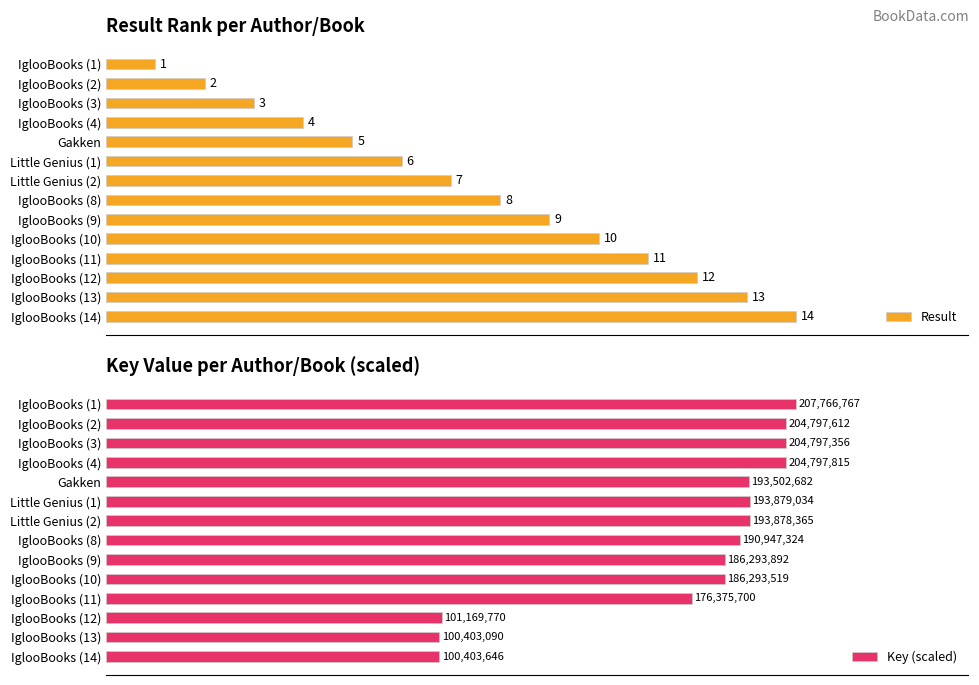

Which category has the highest value in the Result series?

IglooBooks (14)